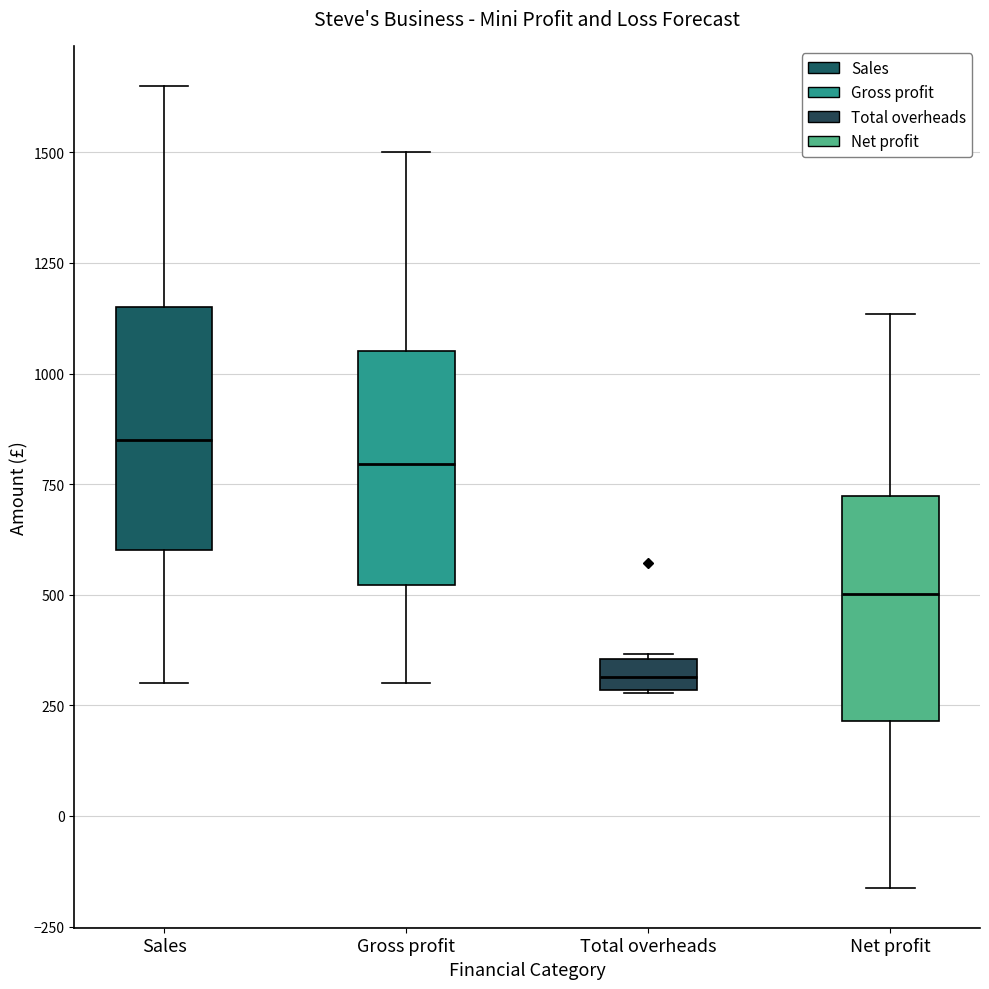

Where is the upper edge of the box for Total overheads on the y-axis? The values are not printed on the chart, so give them approximately, as read against the axis.

350